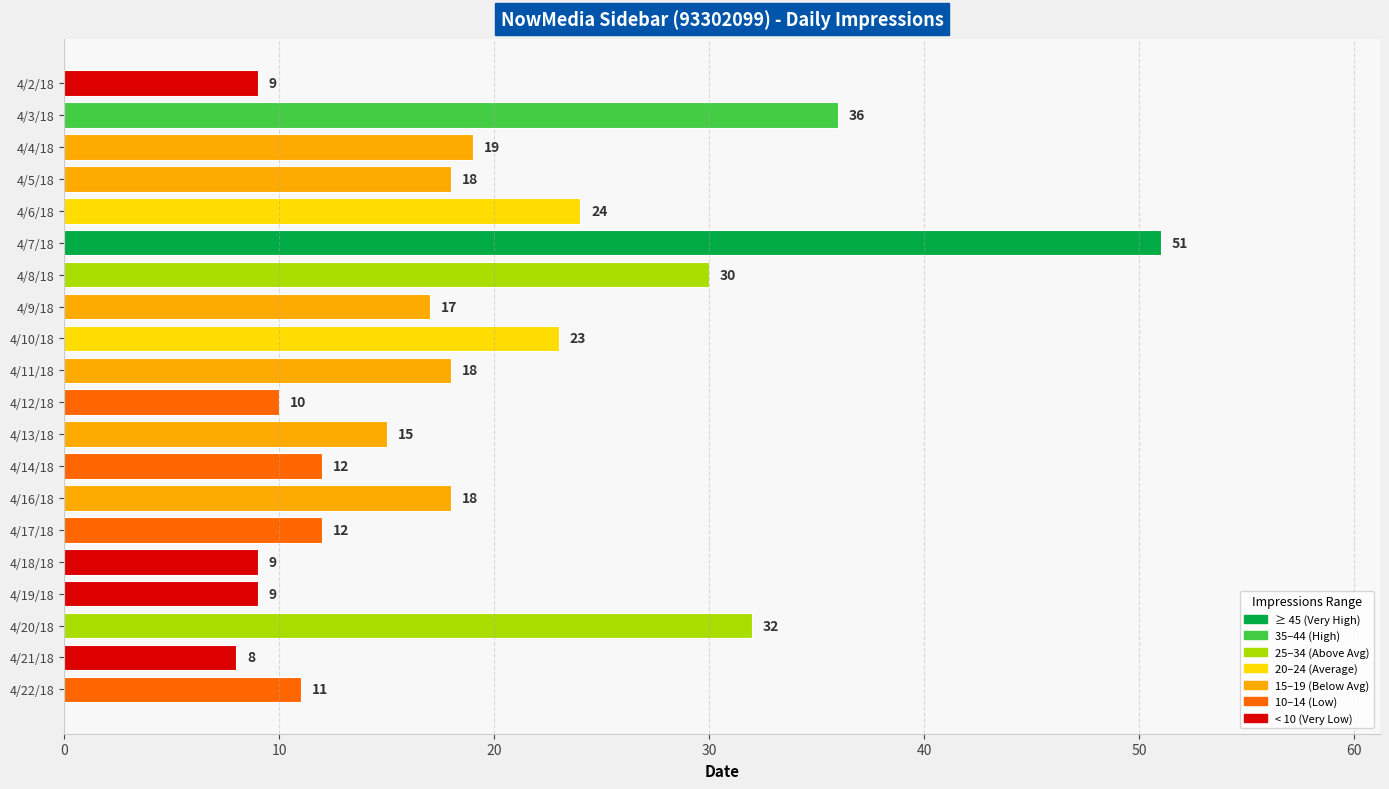

What is the difference between the values at 4/3/18 and 4/21/18?

28